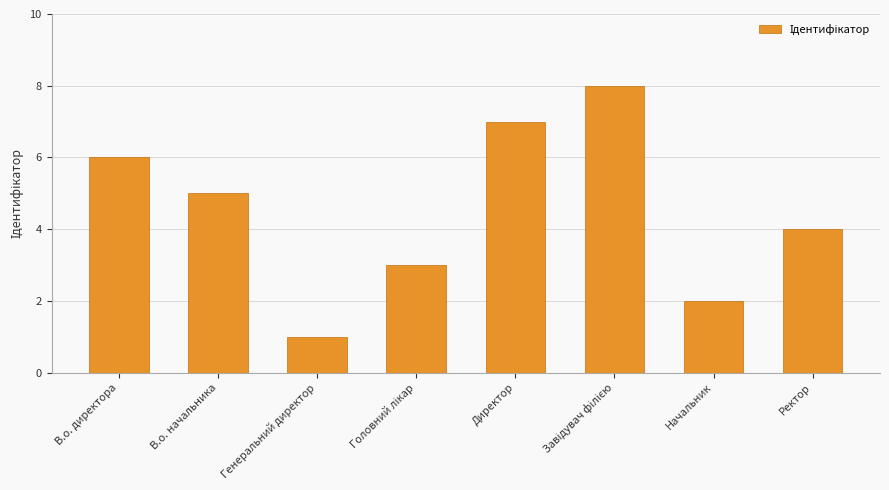

Count the number of data series in this chart.

1